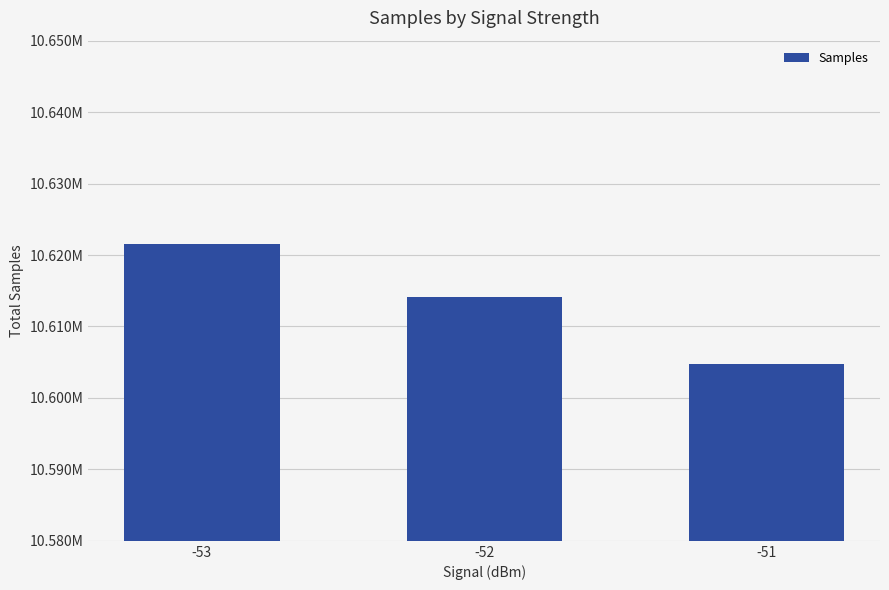

Read the value at -51.

10604787.1